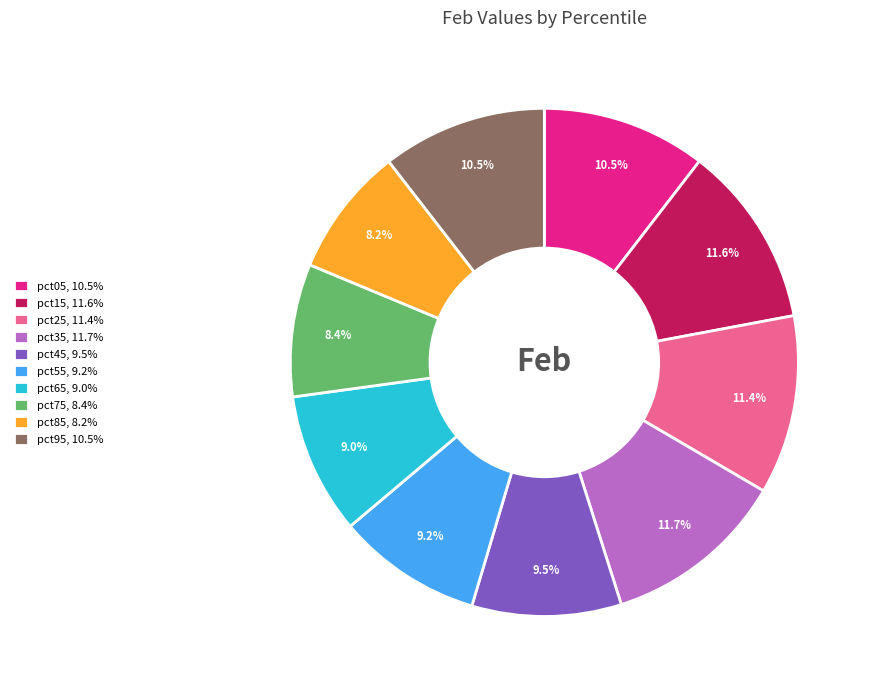

Which has a higher value, pct25, 11.4% or pct45, 9.5%?

pct25, 11.4%